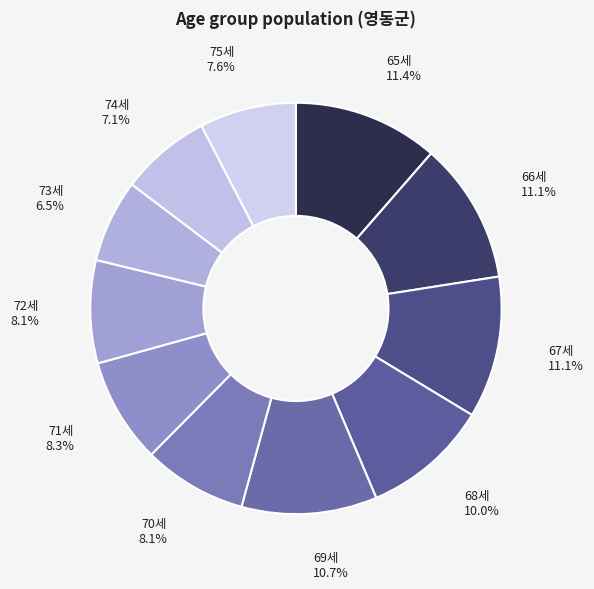

Is it true that 75세 is 1% of the pie?

False